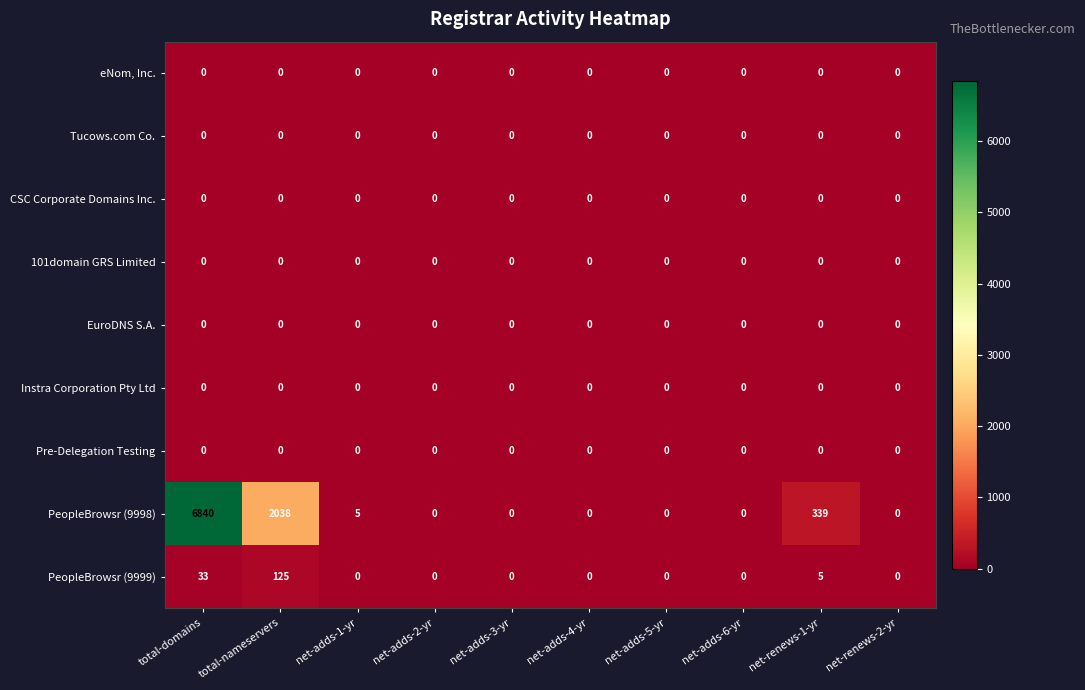

The PeopleBrowsr (9999) series shows 33 at total-domains. True or false?

True